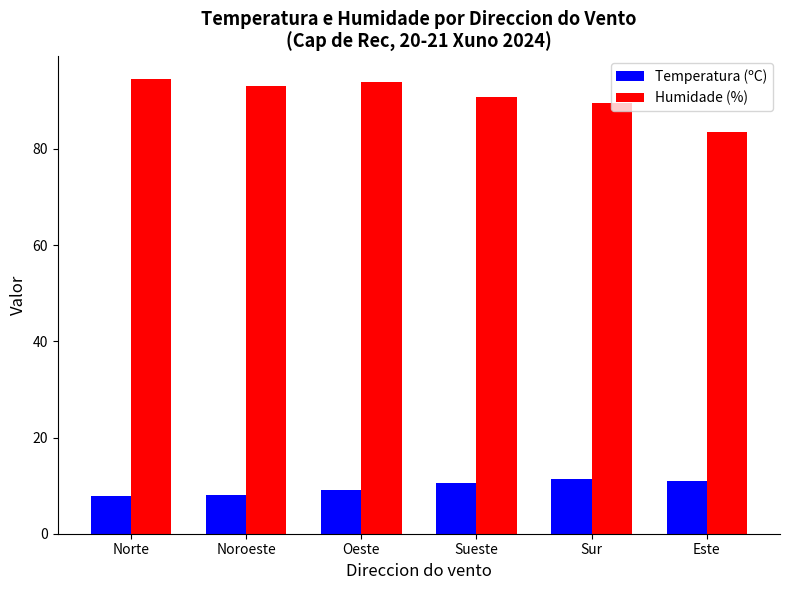

What value does the Humidade (%) series have at Norte?

94.5